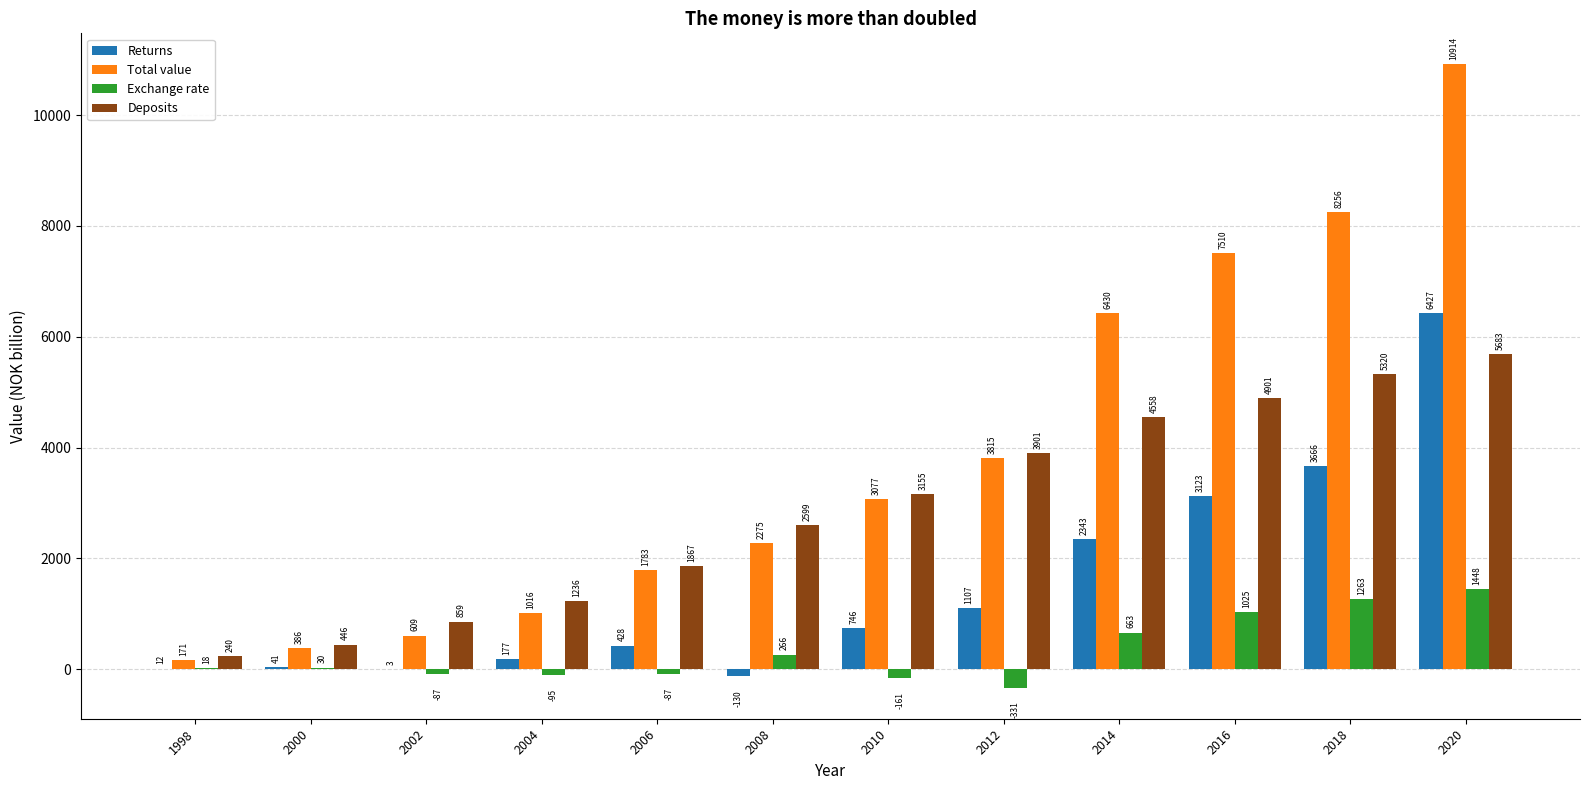

What is the maximum value shown in the chart?

10914.0